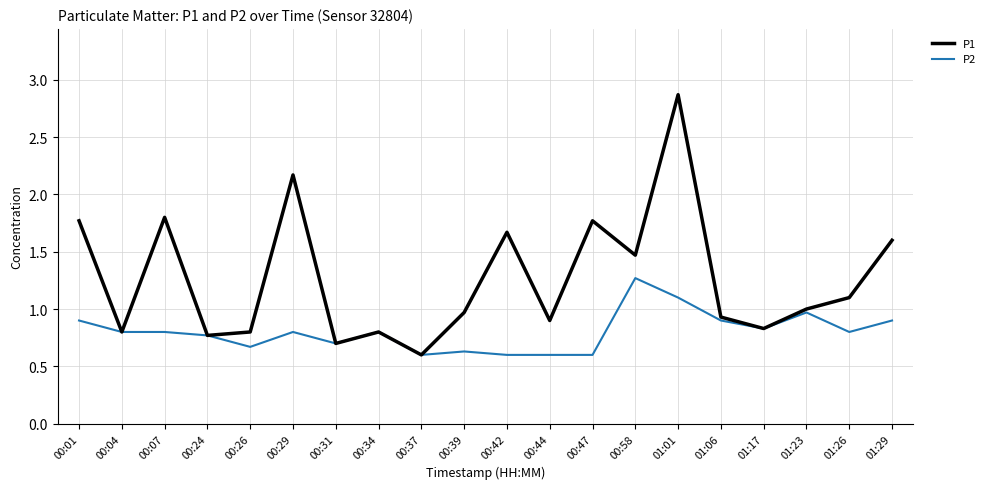

What is the difference between the second highest and minimum values in the P1 series?

1.6